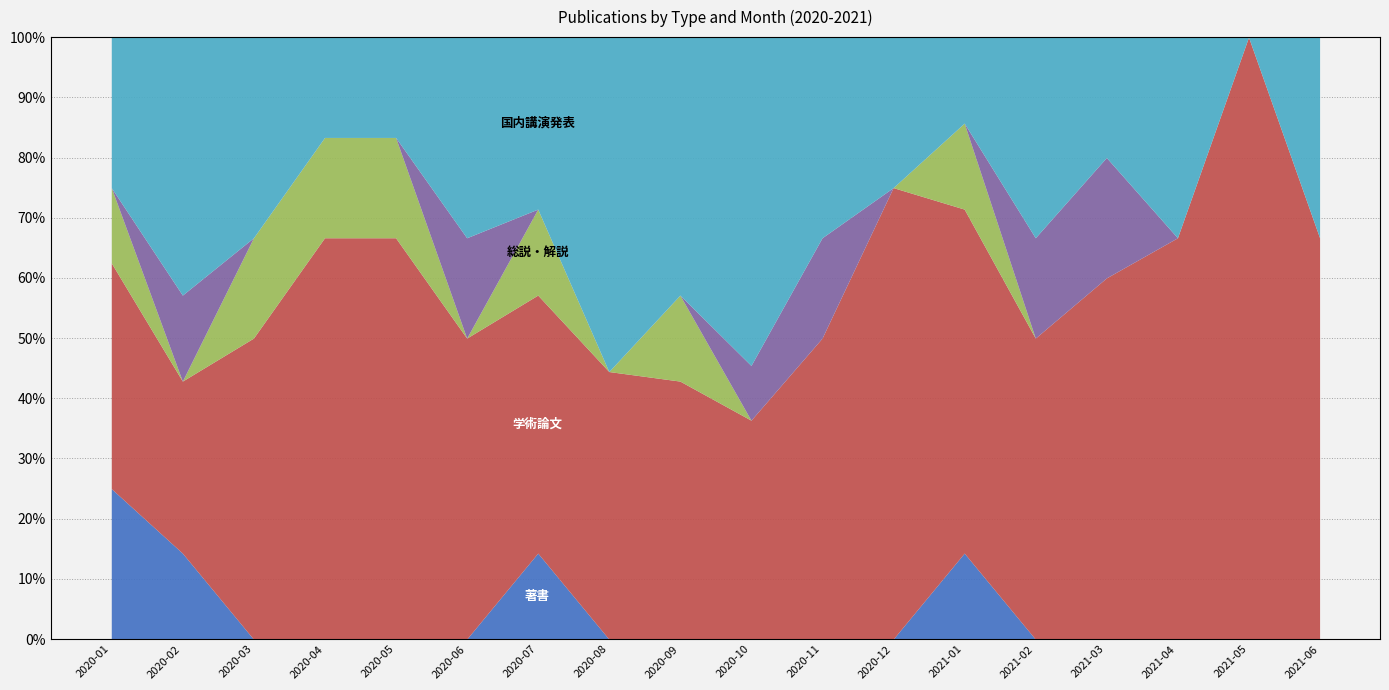

True or false: 総説・解説 has a value of 0 at 2020-08.

True